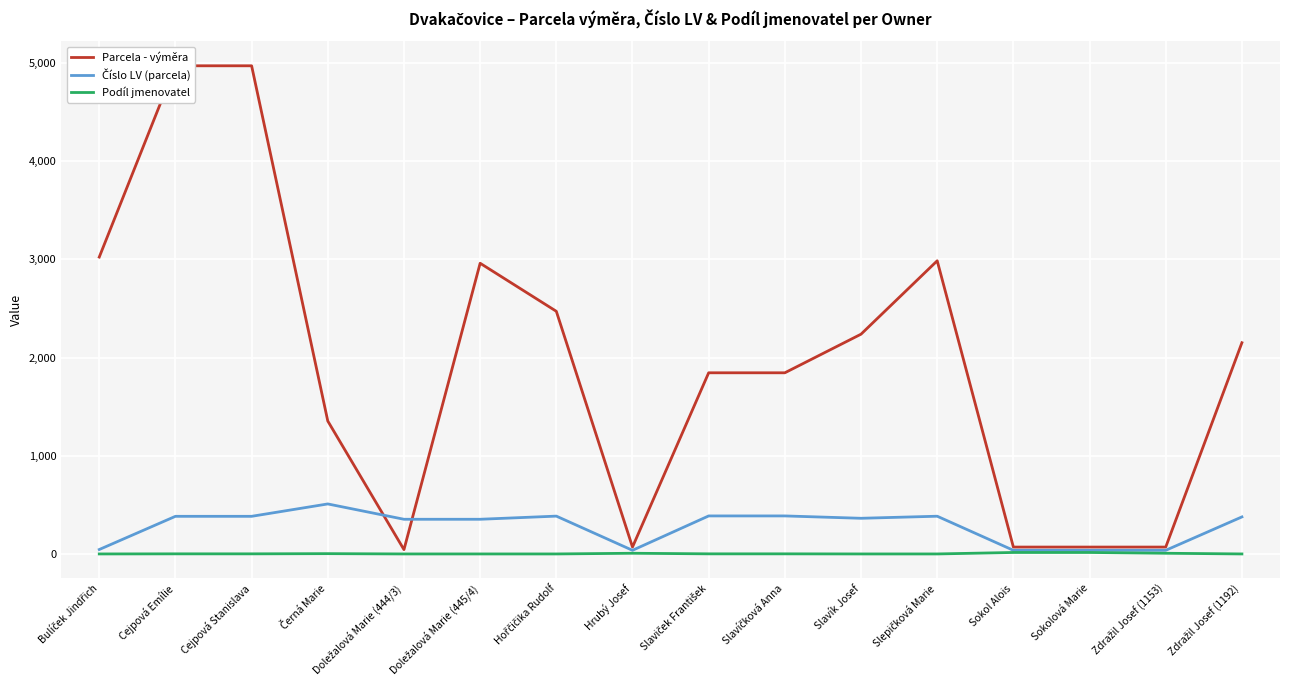

What is the average value of the Podíl jmenovatel series?

4